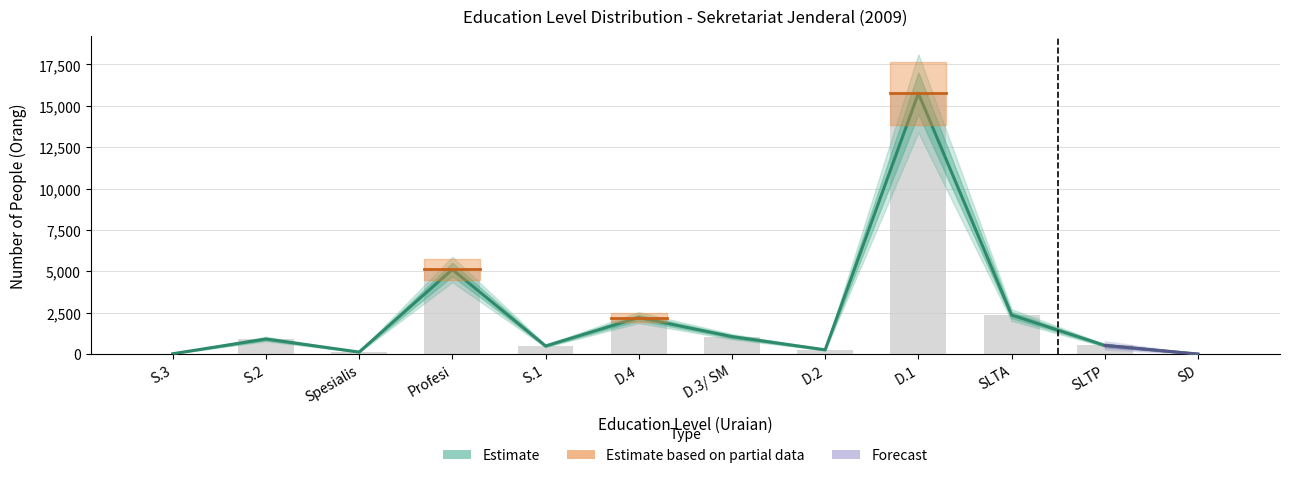

How many data points in Estimate are above 911?

5